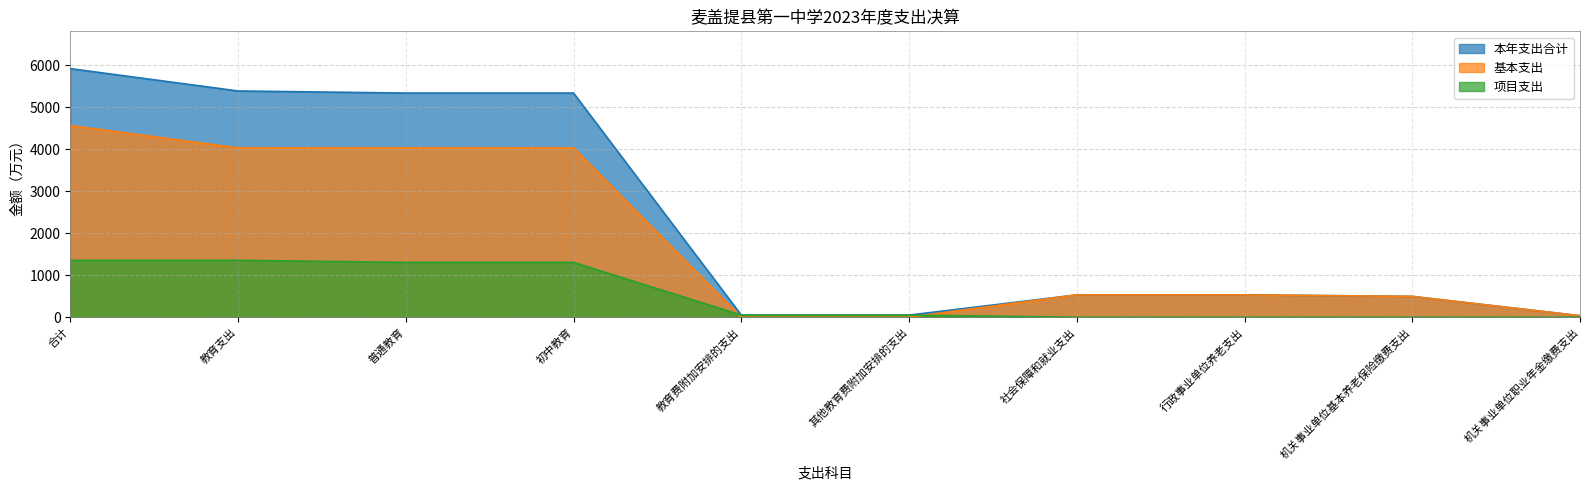

What position from the right is 合计?

10